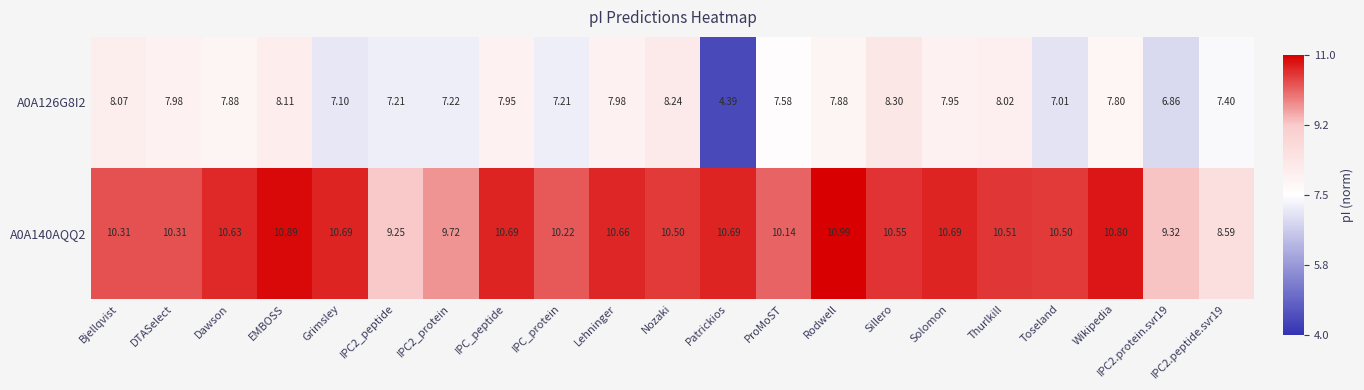

Which category has the highest value in the A0A140AQQ2 series?

Rodwell